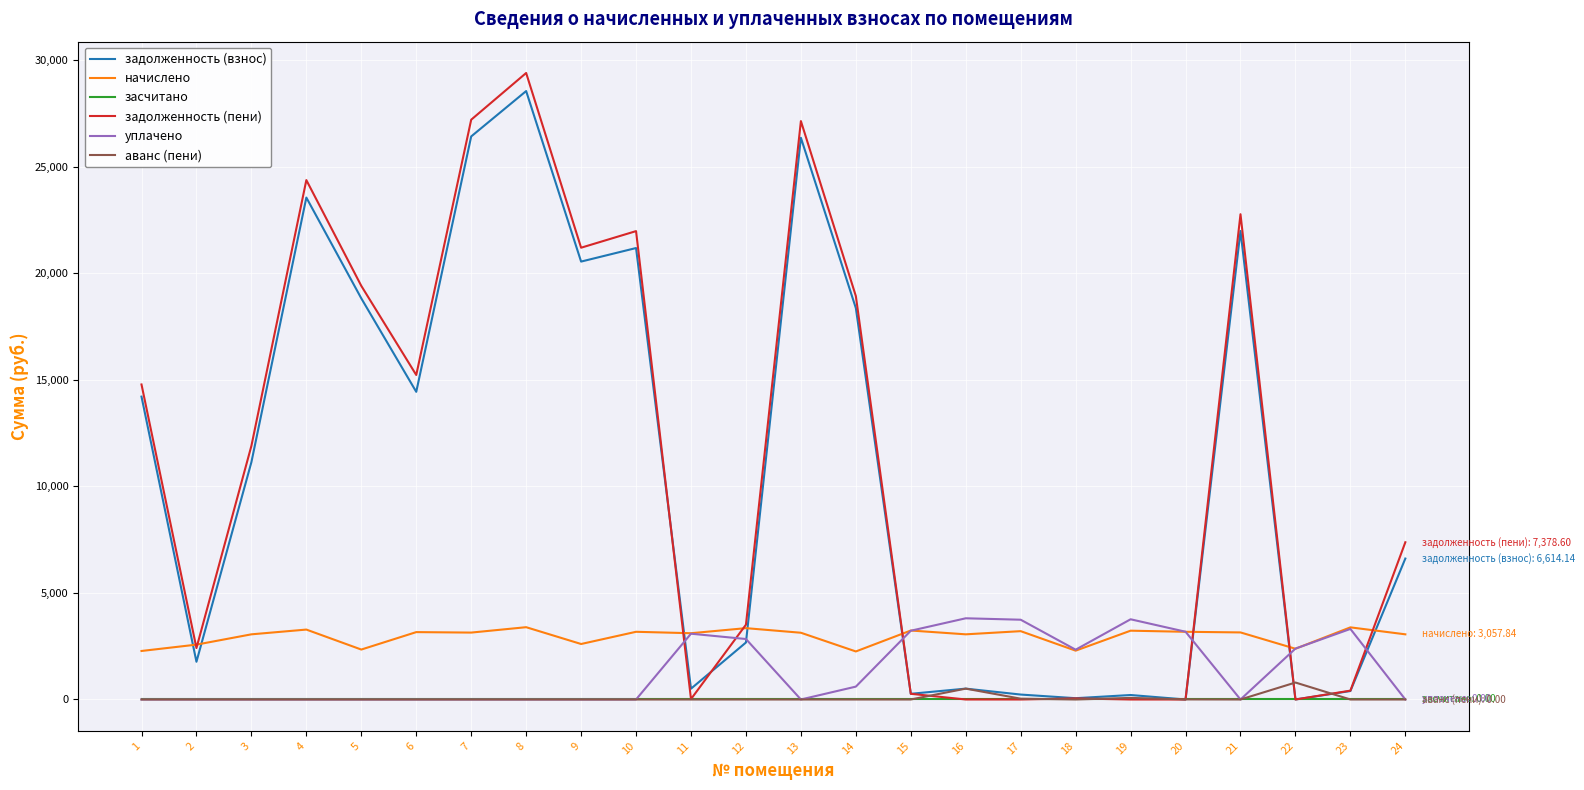

Where do задолженность (взнос) and начислено first cross each other?

1 and 2